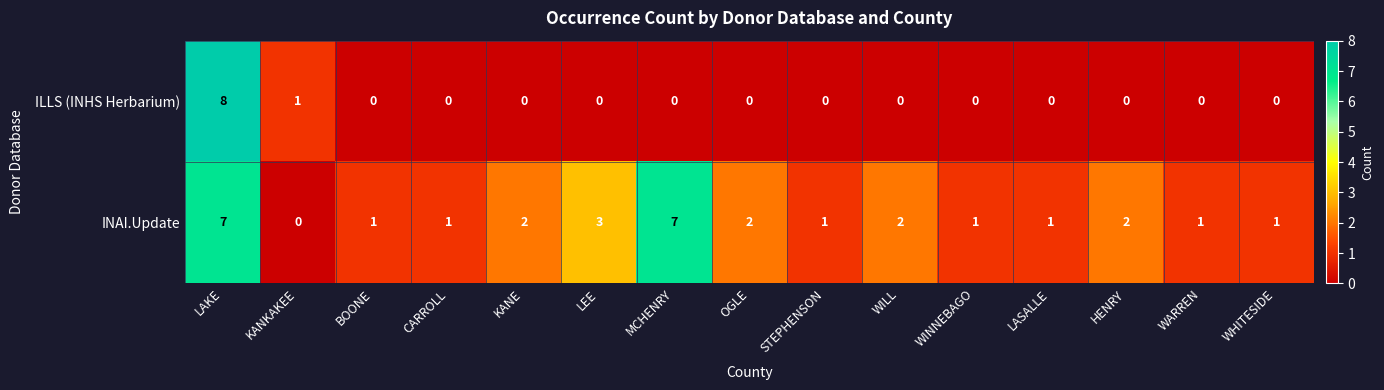

True or false: INAI.Update has a value of 1 at BOONE.

True